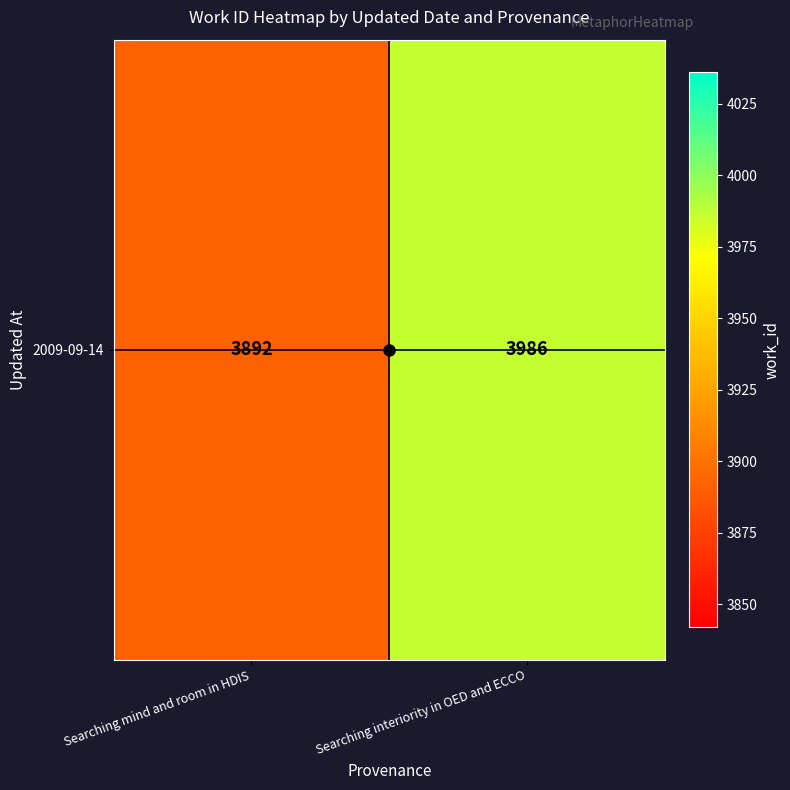

Count the values in the range 3892 to 3986.

2